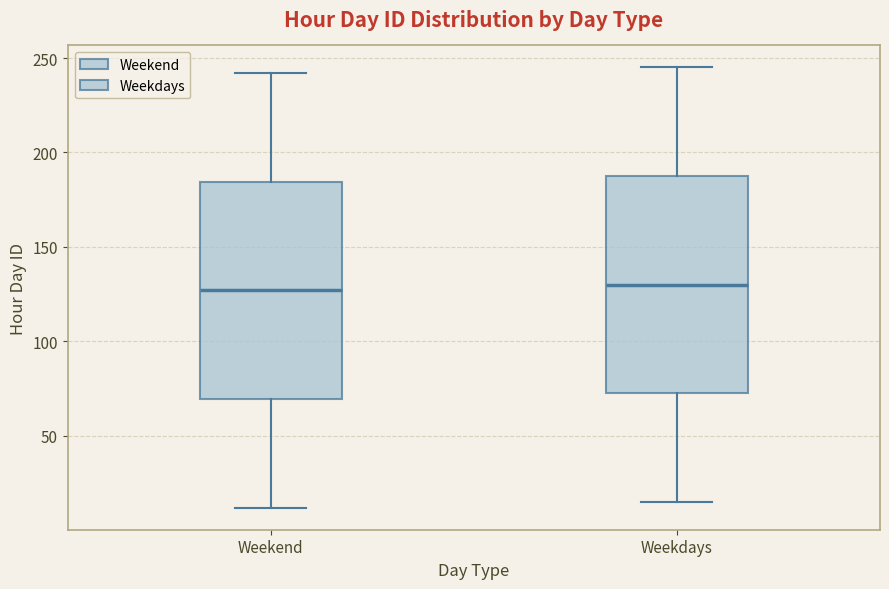

Reading left to right, read every box against the y-axis: the position of its median line, the range the box covers, and the ends of its whiskers. The values are not printed on the chart, so give them approximately, as read against the axis.

Weekend: median 125, box 70 to 185, whiskers 10 to 240
Weekdays: median 130, box 75 to 190, whiskers 15 to 245